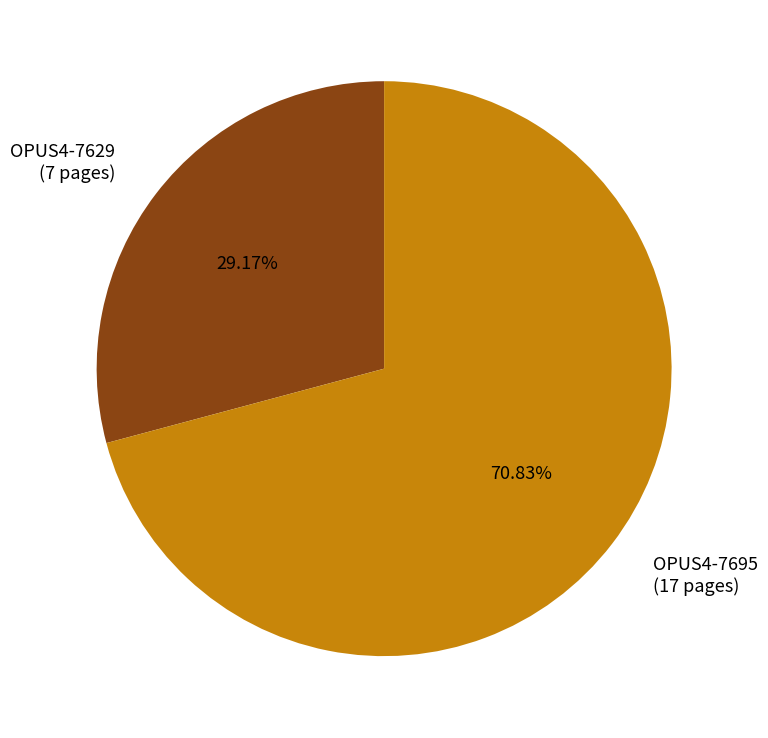

To the nearest percent, what percentage of the pie is OPUS4-7695?

71%